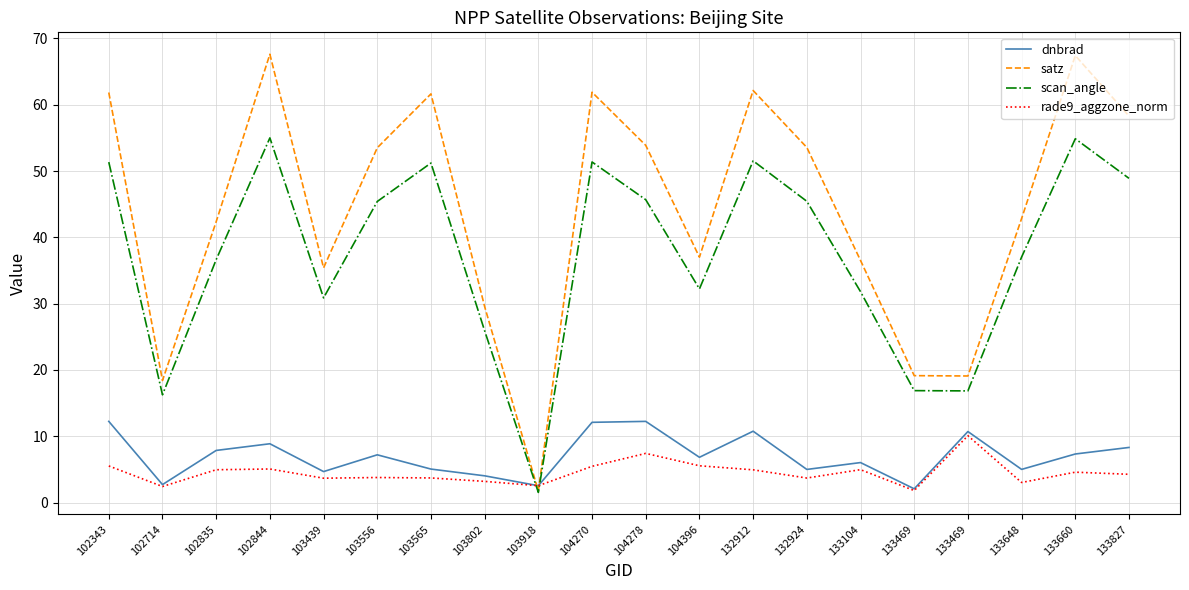

What is the value of the satz point at the 10th from the left?

61.9